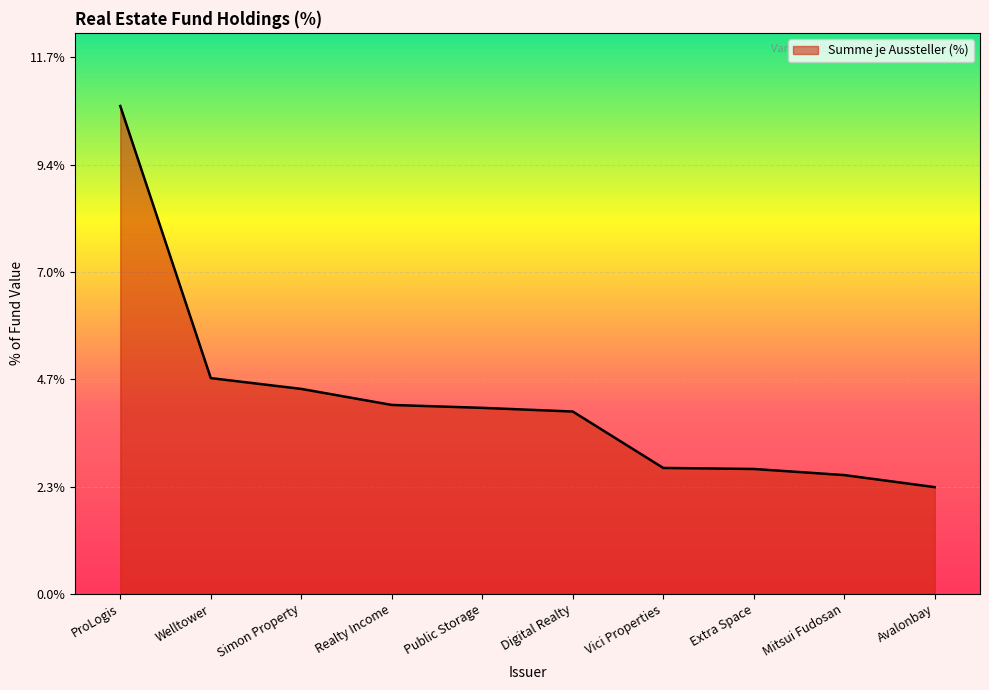

What is the smallest value displayed?

2.3